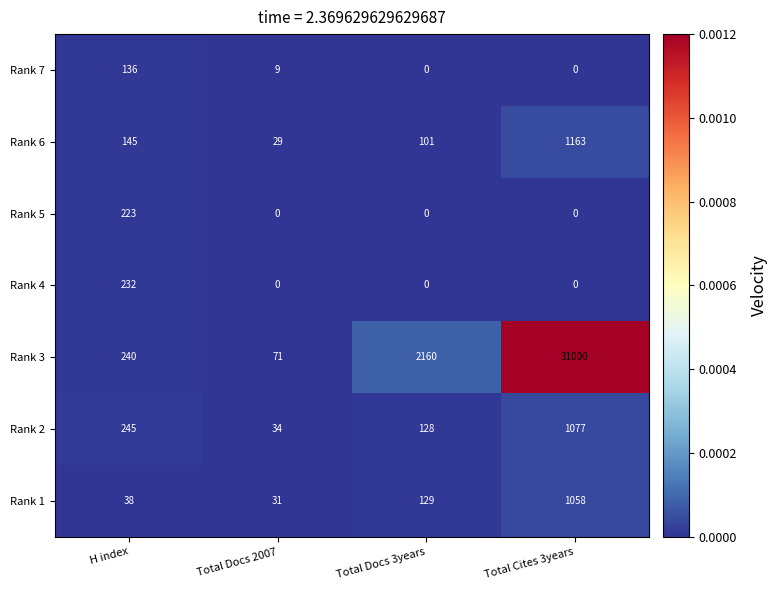

True or false: Rank 6 has a value of 145 at H index.

True